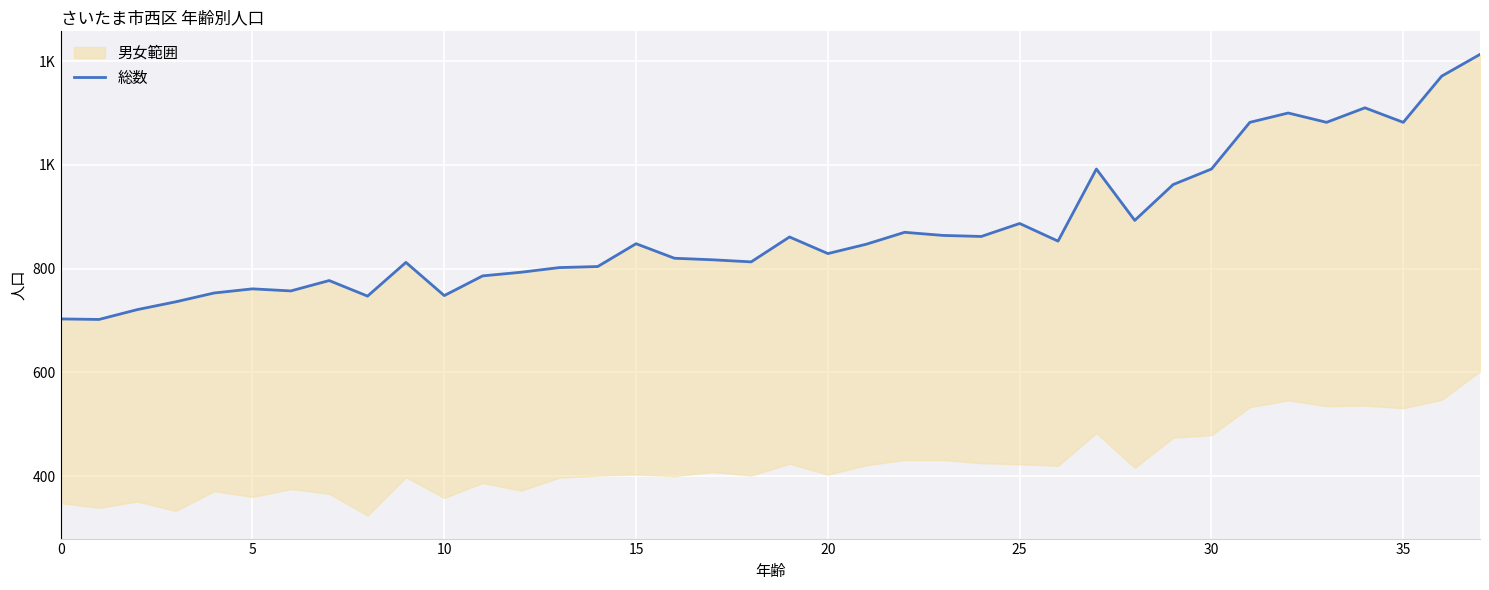

What is the label of the 24th point from the right?

14